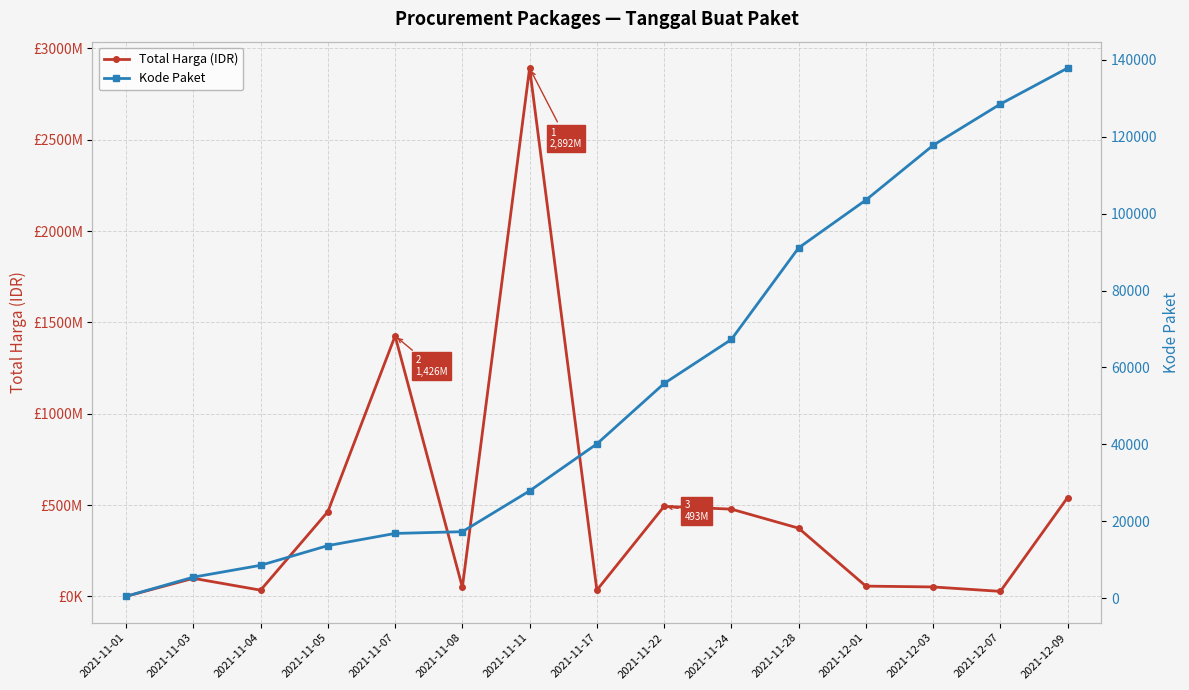

What is the difference between the maximum and minimum values in the Total Harga (IDR) series?

2891788400